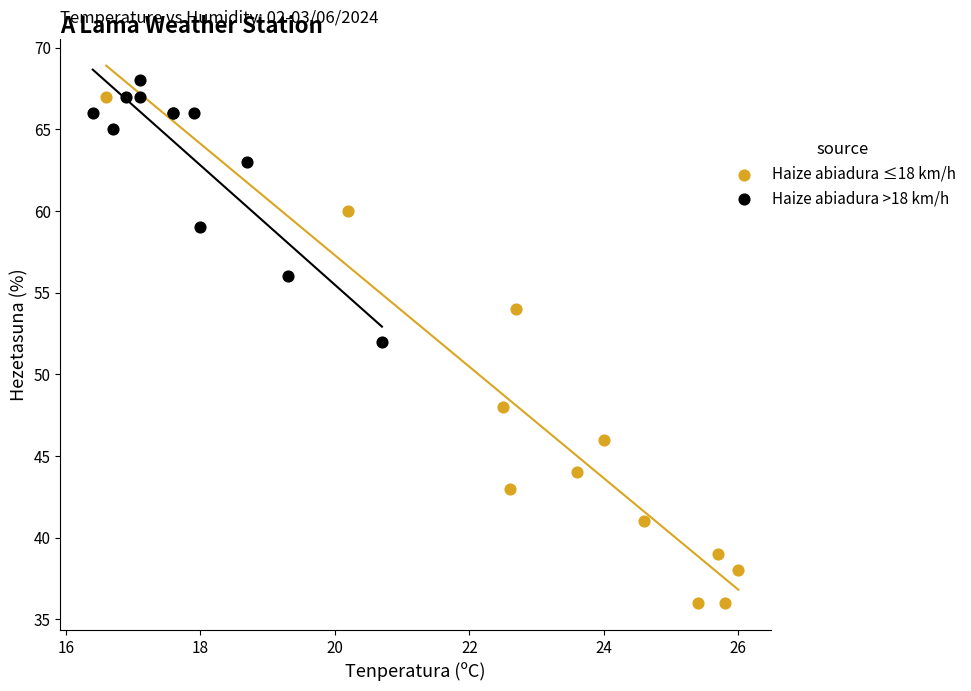

Which series has the largest Y range (max minus min)?

Haize abiadura ≤18 km/h